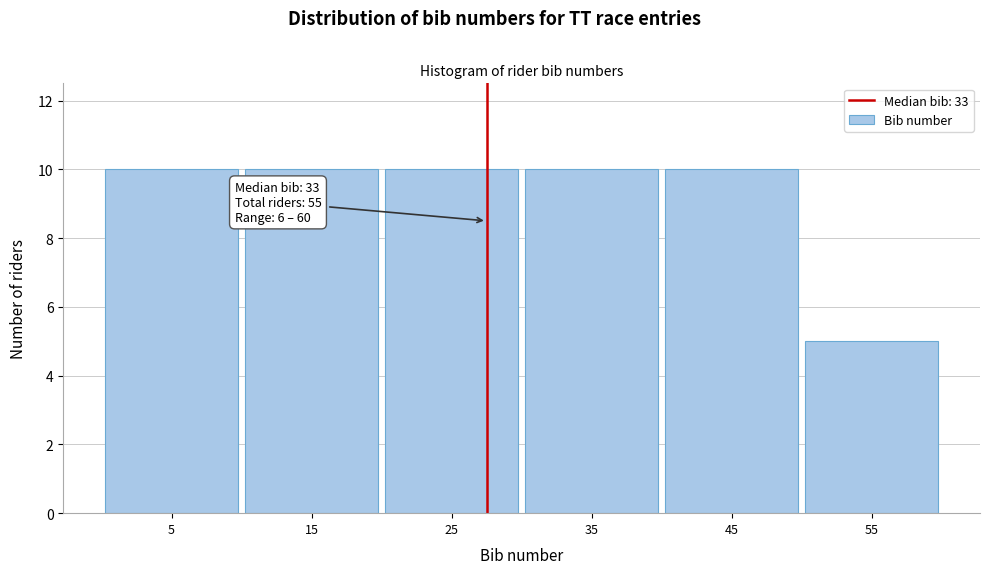

Reading left to right, list all the values displayed in this chart.

5=10	15=10	25=10	35=10	45=10	55=5